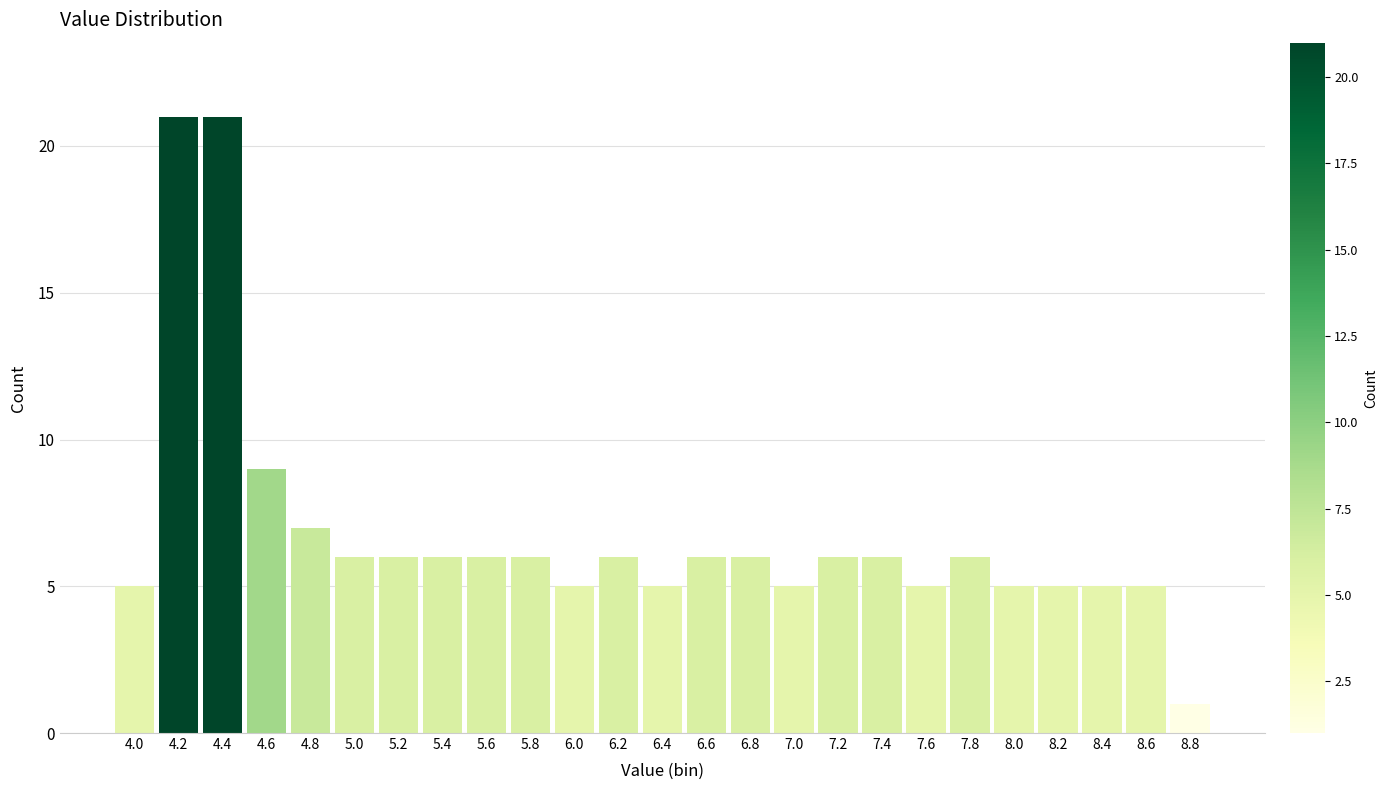

Reading left to right, transcribe all the data shown in this chart.

4.0=5	4.2=21	4.4=21	4.6=9	4.8=7	5.0=6	5.2=6	5.4=6	5.6=6	5.8=6	6.0=5	6.2=6	6.4=5	6.6=6	6.8=6	7.0=5	7.2=6	7.4=6	7.6=5	7.8=6	8.0=5	8.2=5	8.4=5	8.6=5	8.8=1